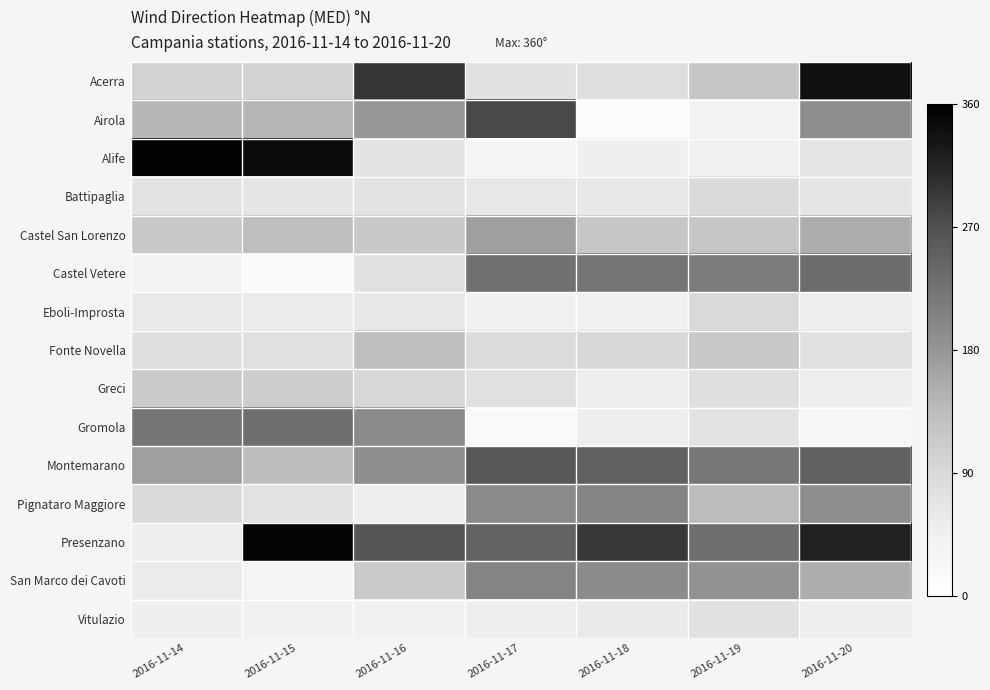

What is the total value across all series at 2016-11-18?

1769